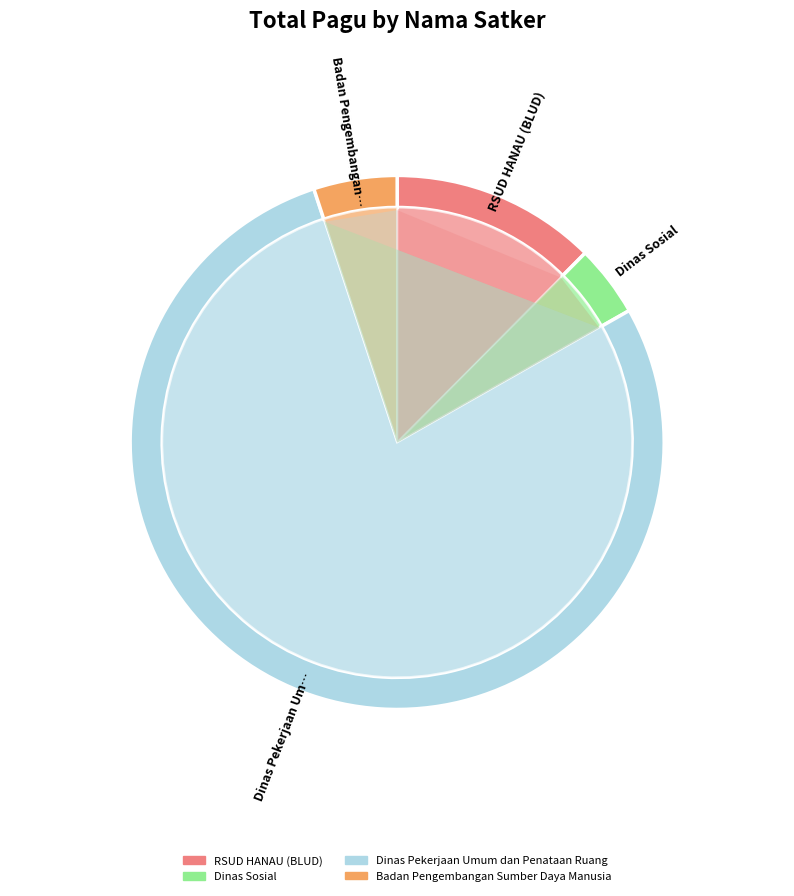

What is the smallest slice in the pie chart?

Badan Pengembangan Sumber Daya Manusia